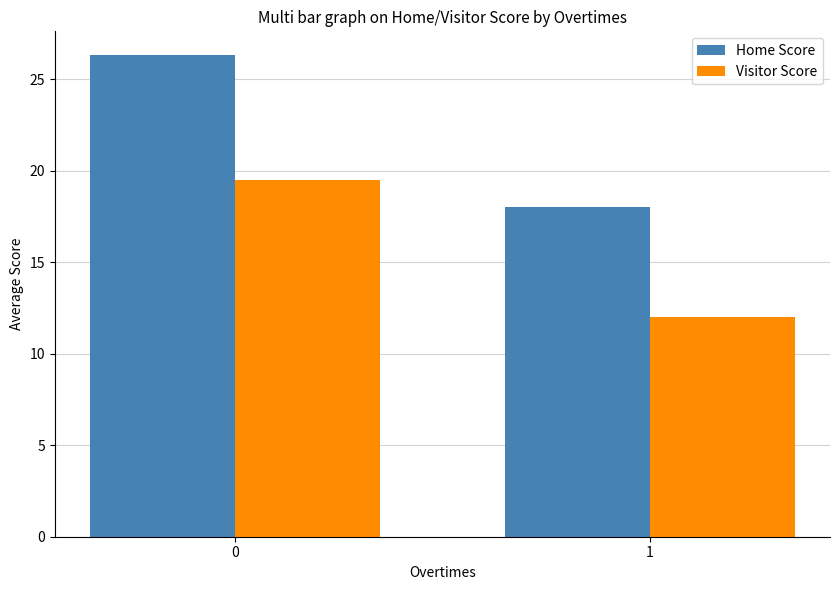

Are the bars horizontal?

No